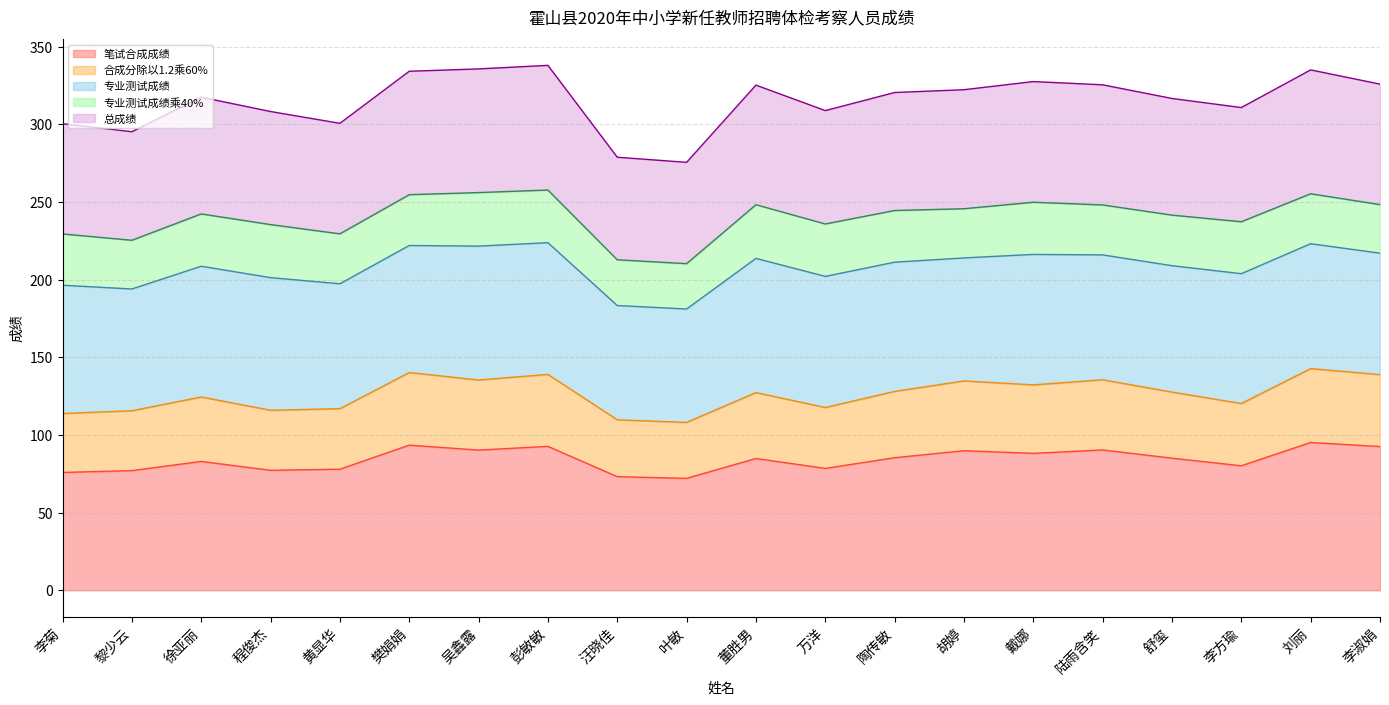

True or false: 合成分除以1.2乘60% and 总成绩 intersect in this chart.

False